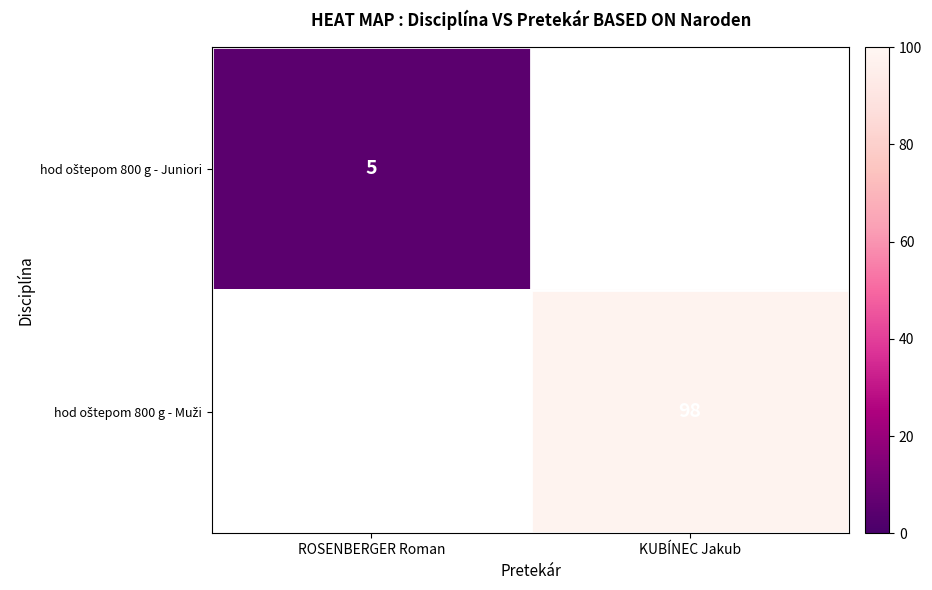

Is it true that hod oštepom 800 g - Juniori equals 3.0 at ROSENBERGER Roman?

False